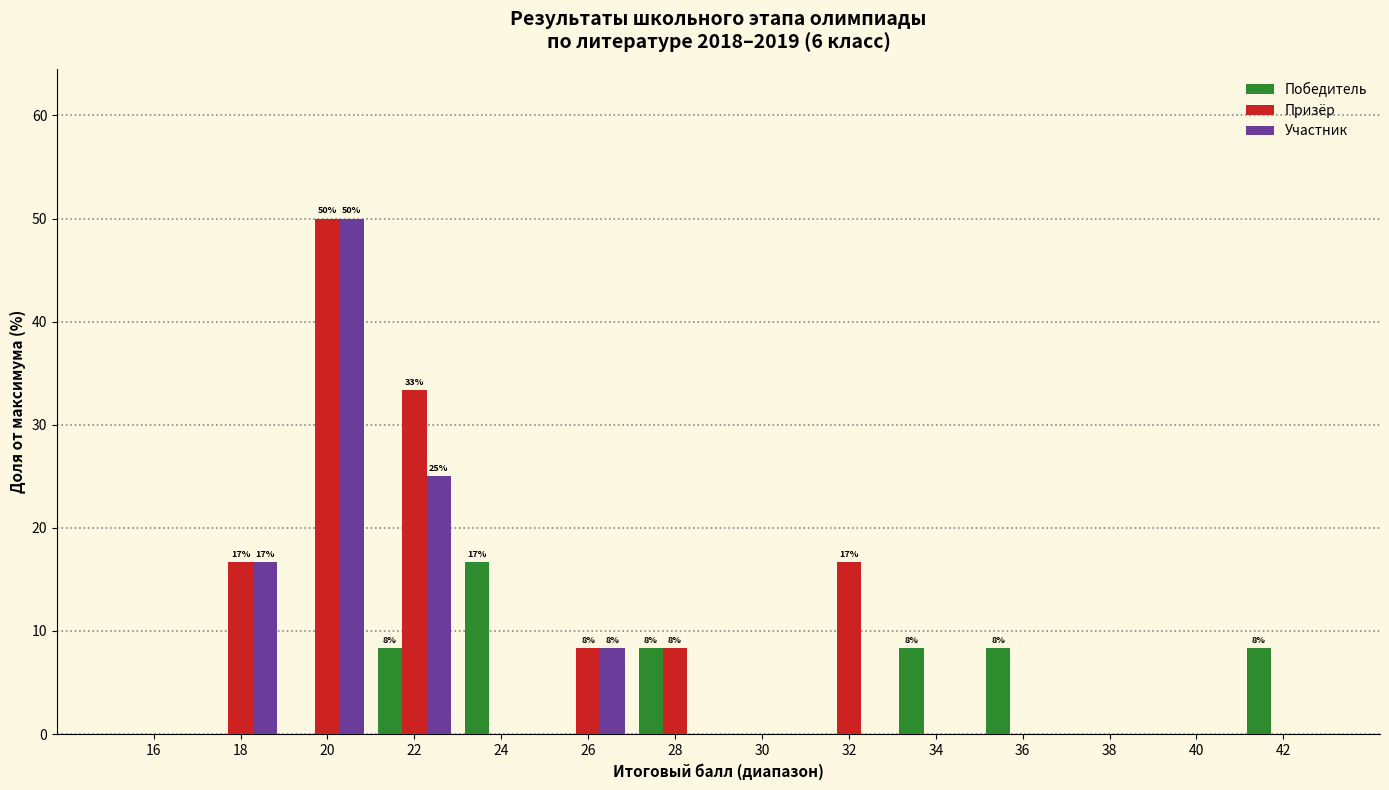

What is the spread (max minus min) of values at 20?

50.0